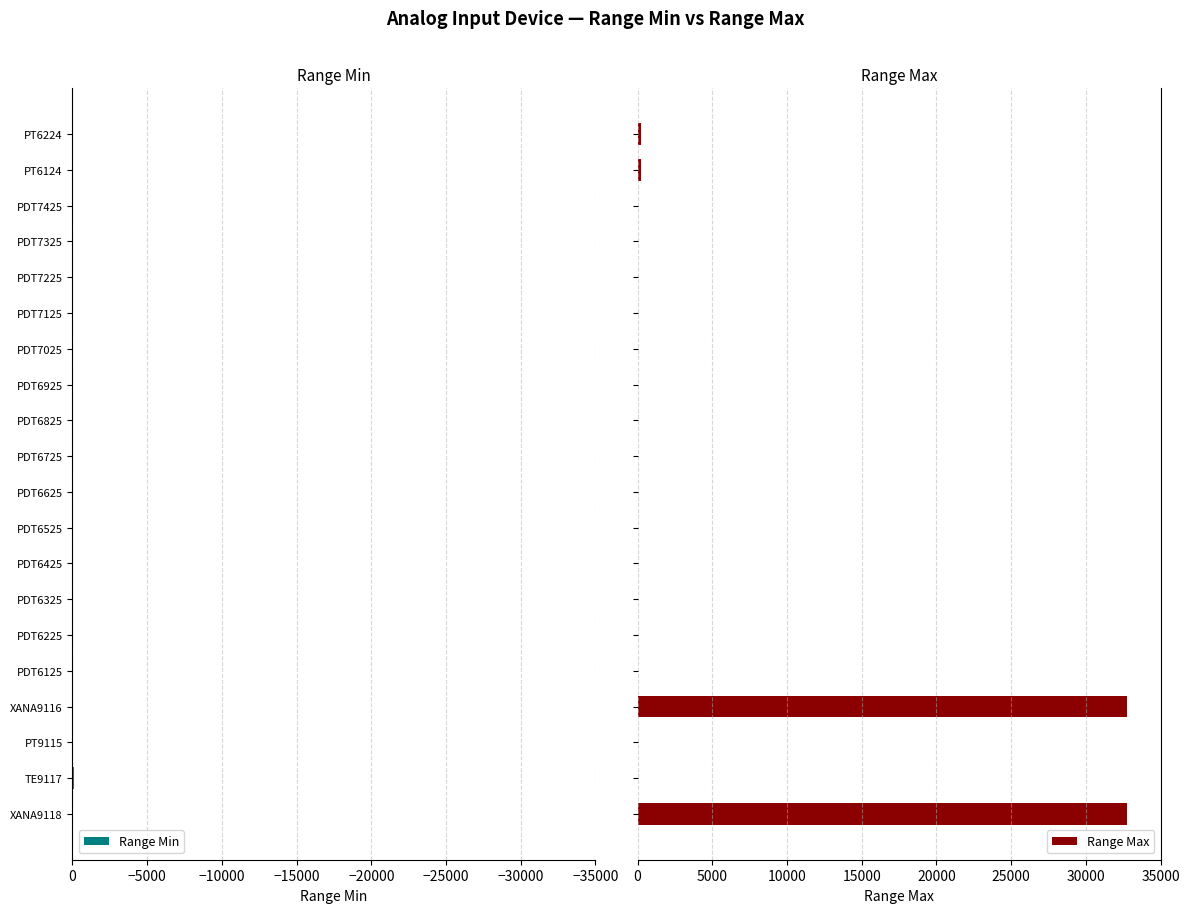

Which series has the largest total across all categories?

Range Max